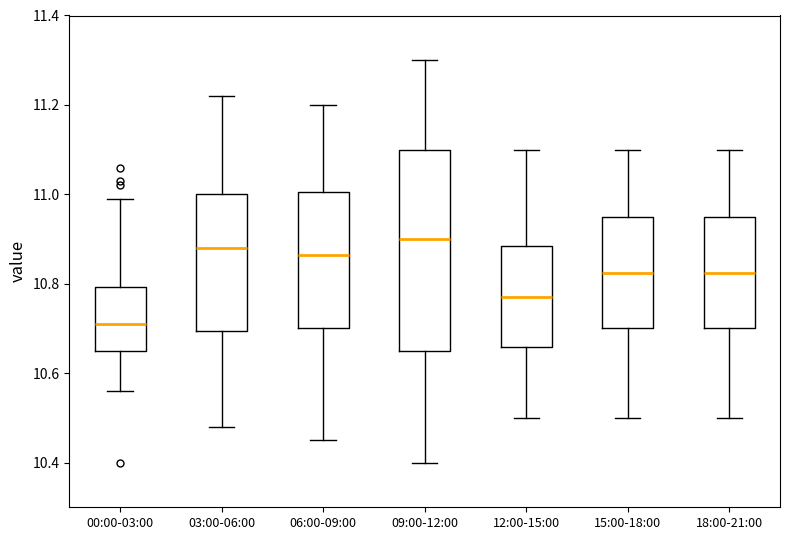

Comparing the boxes themselves (not the whiskers), which one is the tallest?

09:00-12:00